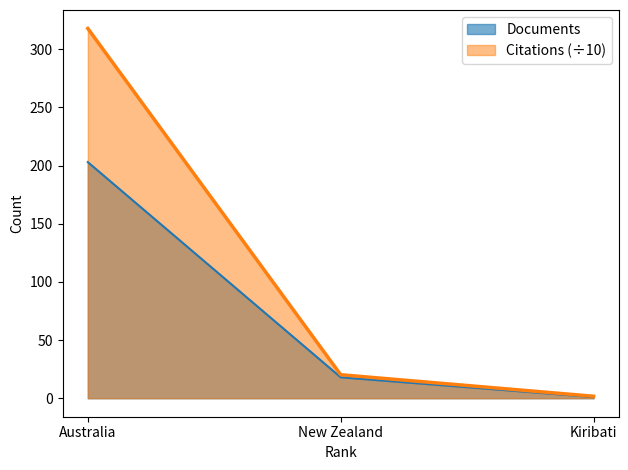

Does the chart have visible grid lines?

No